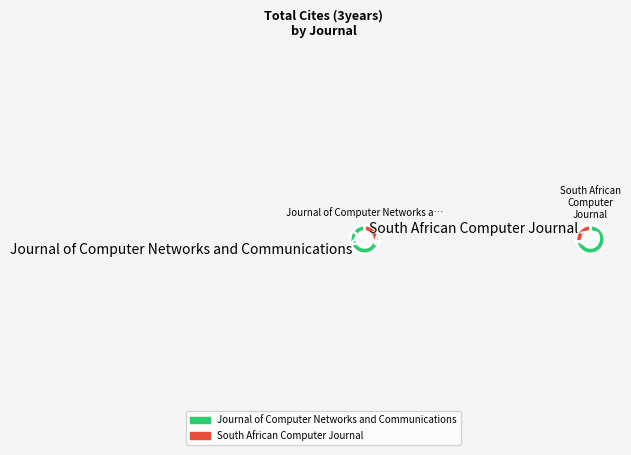

What is the change in value from Journal of Computer Networks and Communications to South African Computer Journal?

-115